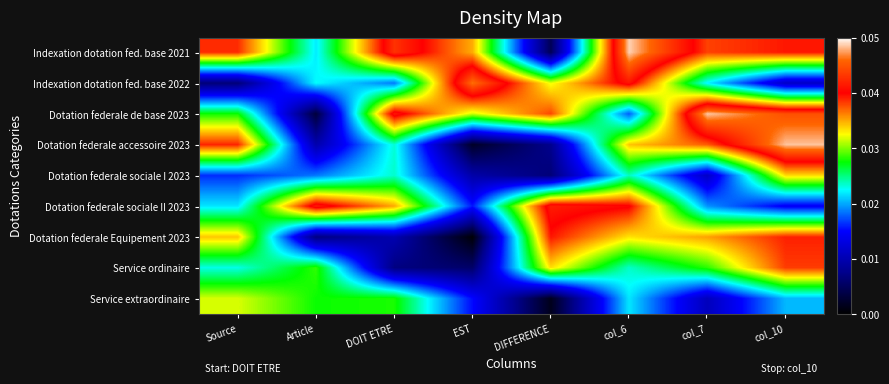

Rank the series by their maximum value, from lowest to highest.

Service extraordinaire, Dotation federale sociale I 2023, Service ordinaire, Dotation federale Equipement 2023, Dotation federale sociale II 2023, Indexation dotation fed. base 2022, Dotation federale accessoire 2023, Dotation federale de base 2023, Indexation dotation fed. base 2021